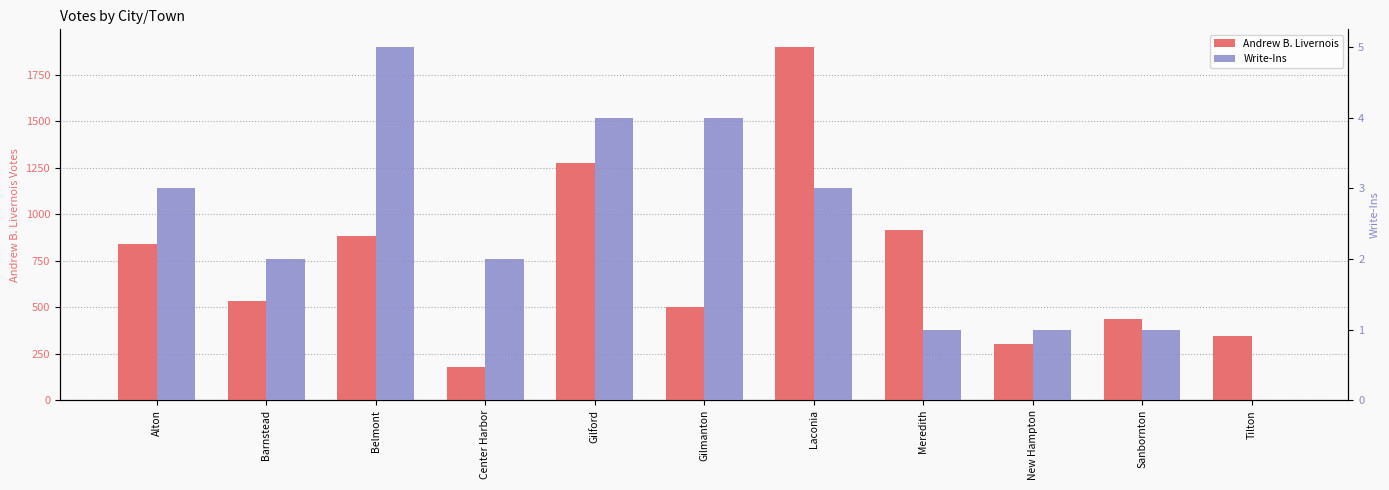

What is the difference between the Andrew B. Livernois values at Laconia and Belmont?

1015